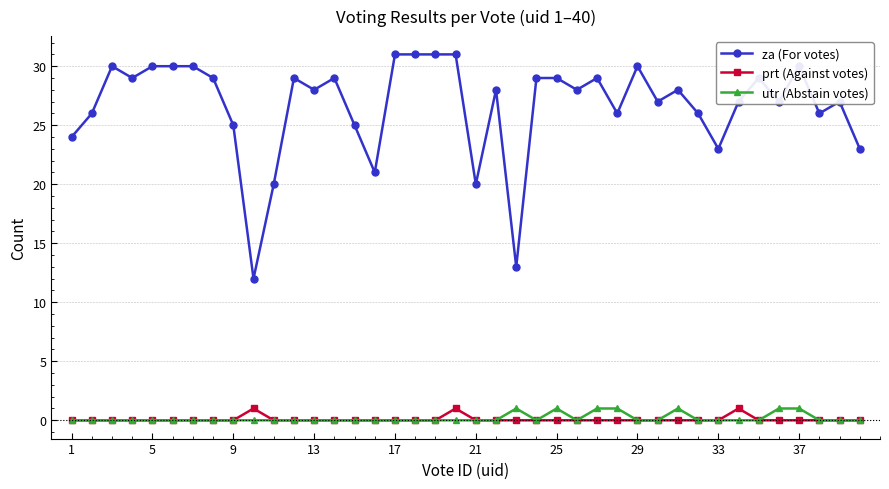

What is the greatest value displayed?

31